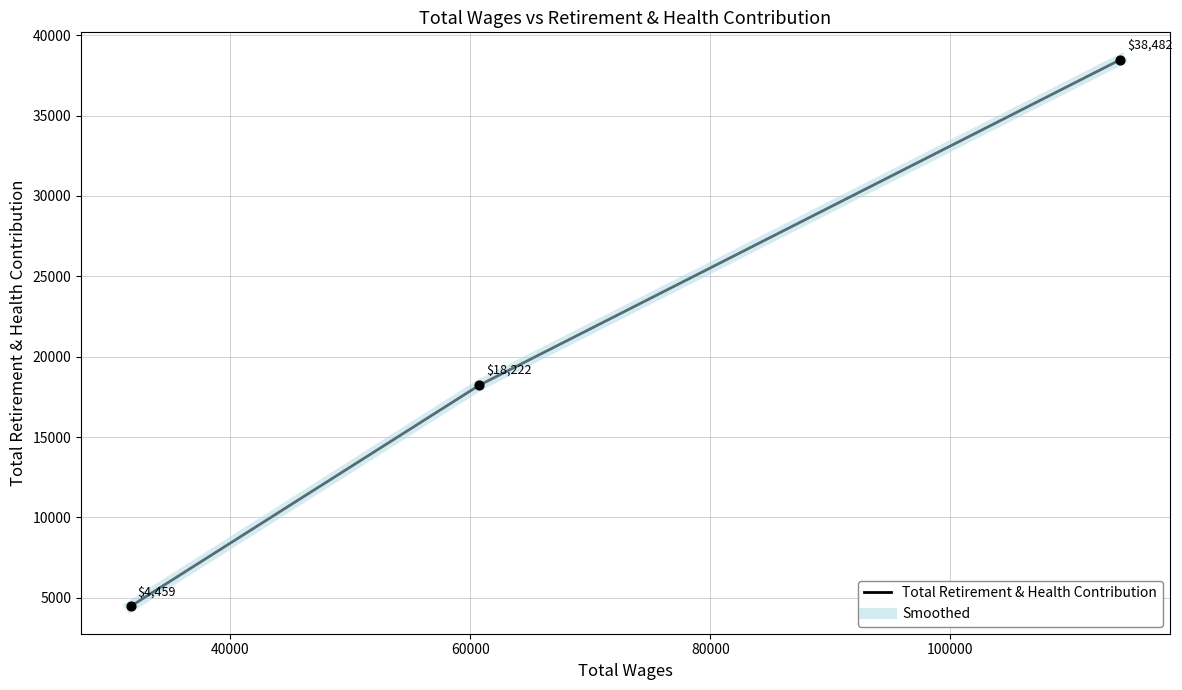

At how many categories does at least one series exceed 20509?

1